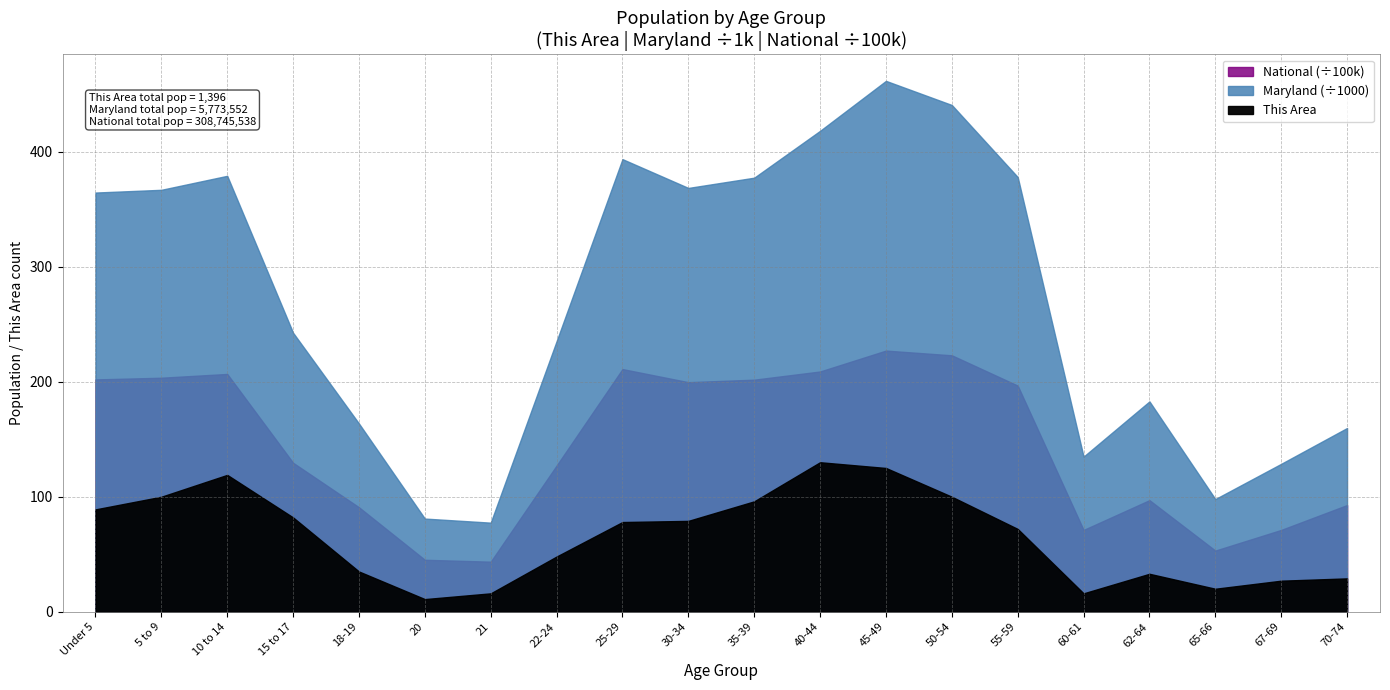

Does the chart have visible grid lines?

Yes